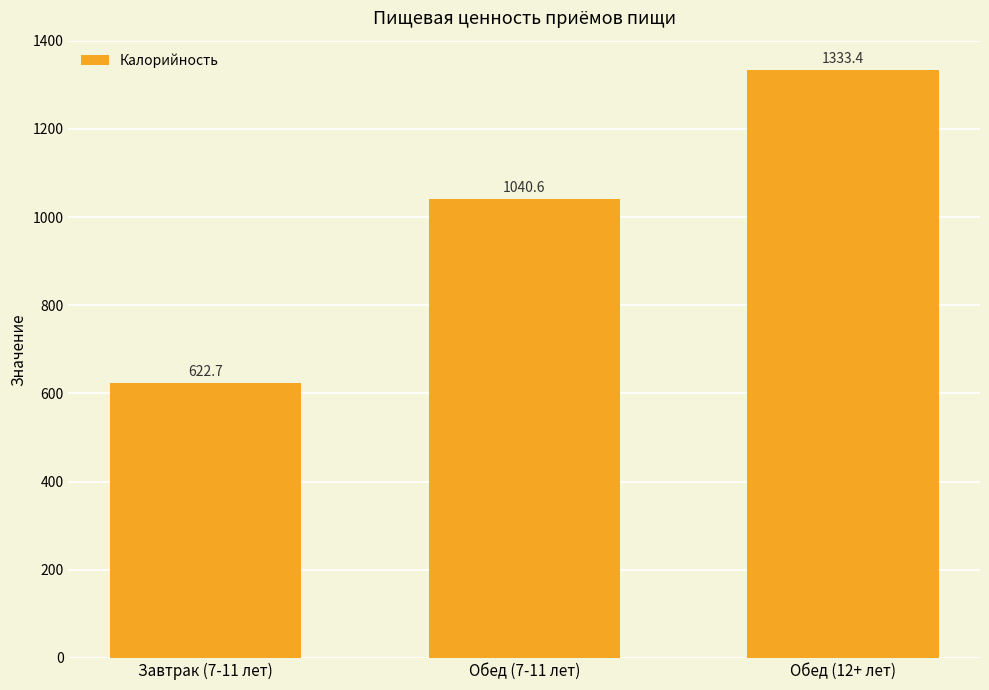

What is the sum of all values?

2996.7